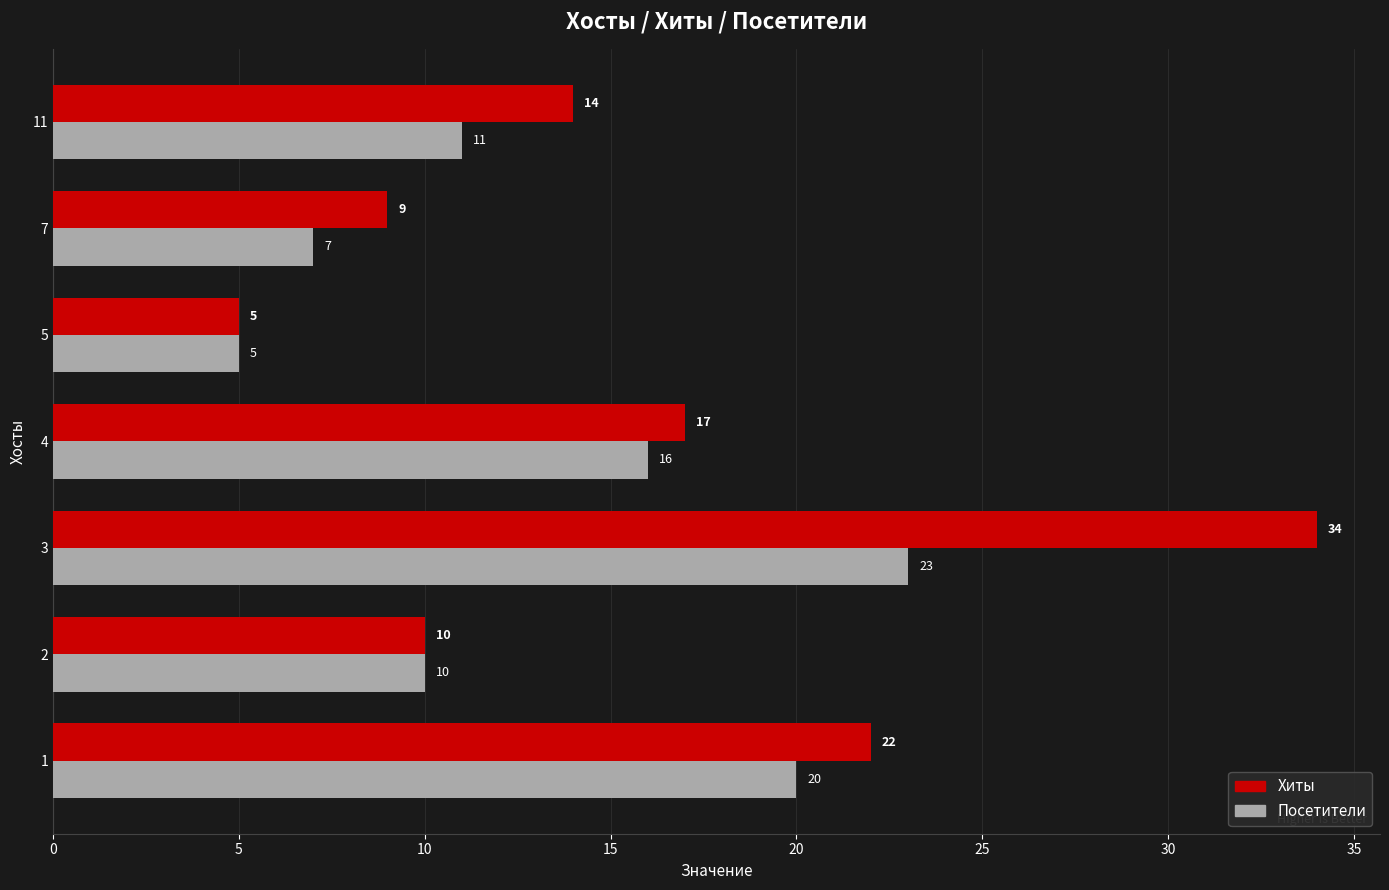

True or false: Хиты has a value of 34 at 3.

True